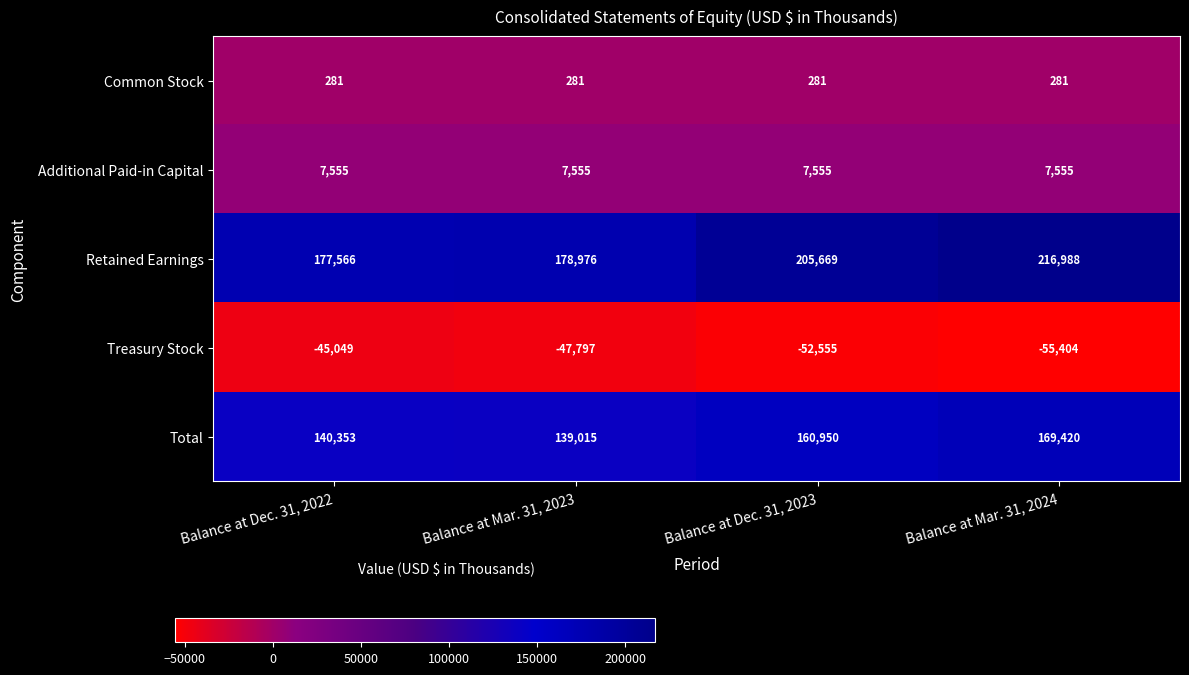

At how many categories does at least one series exceed 31376?

4